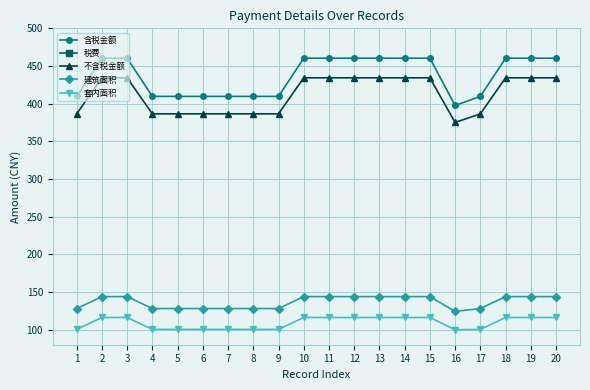

How many data points in 建筑面积 are less than 143?

9